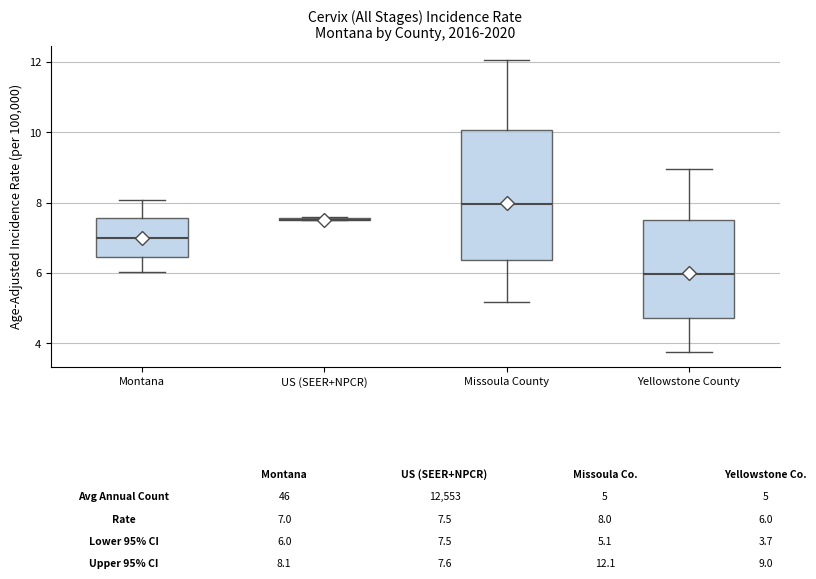

Which box is the tallest, from its lower edge to its upper edge?

Missoula County